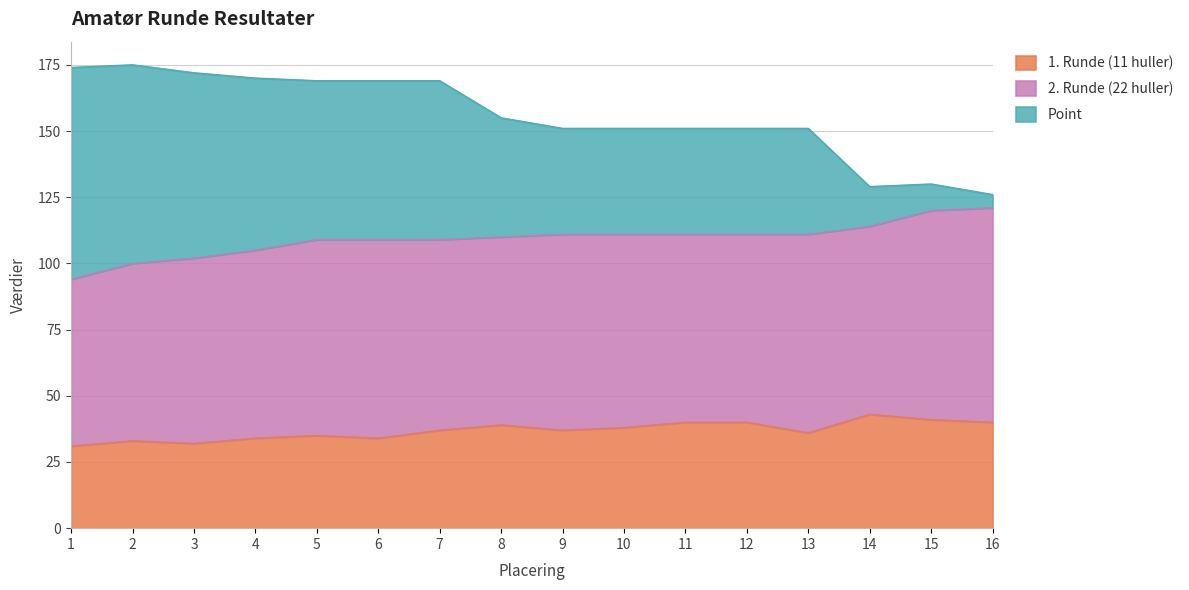

Between 2 and 3, which series saw the biggest shift?

Point